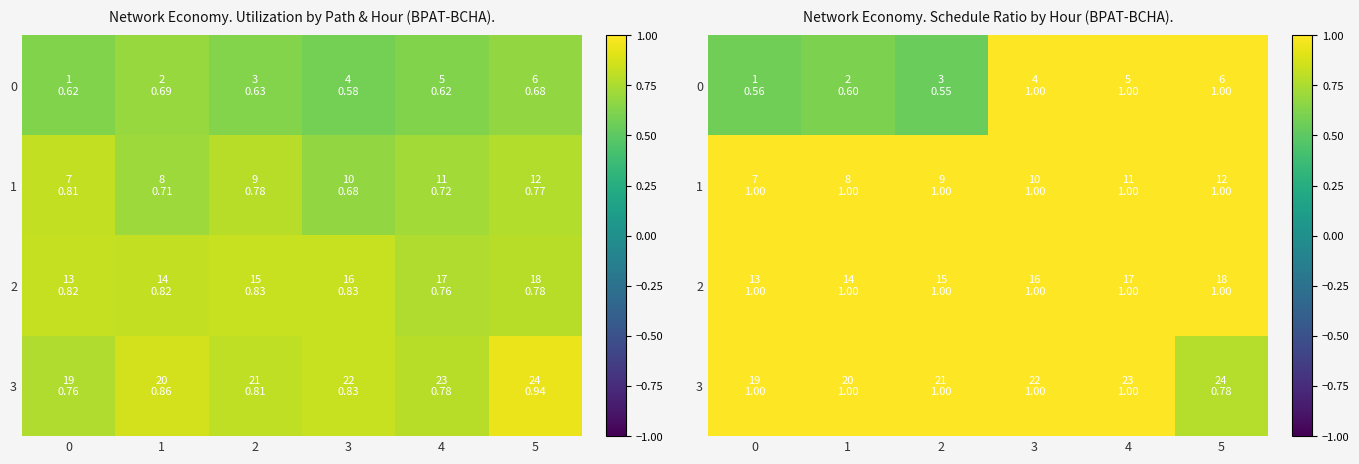

Which series has the largest total across all categories?

2